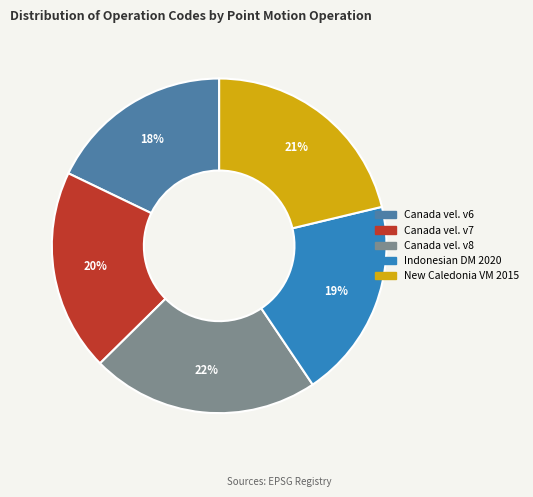

Is there any slice that represents more than half of the pie?

No